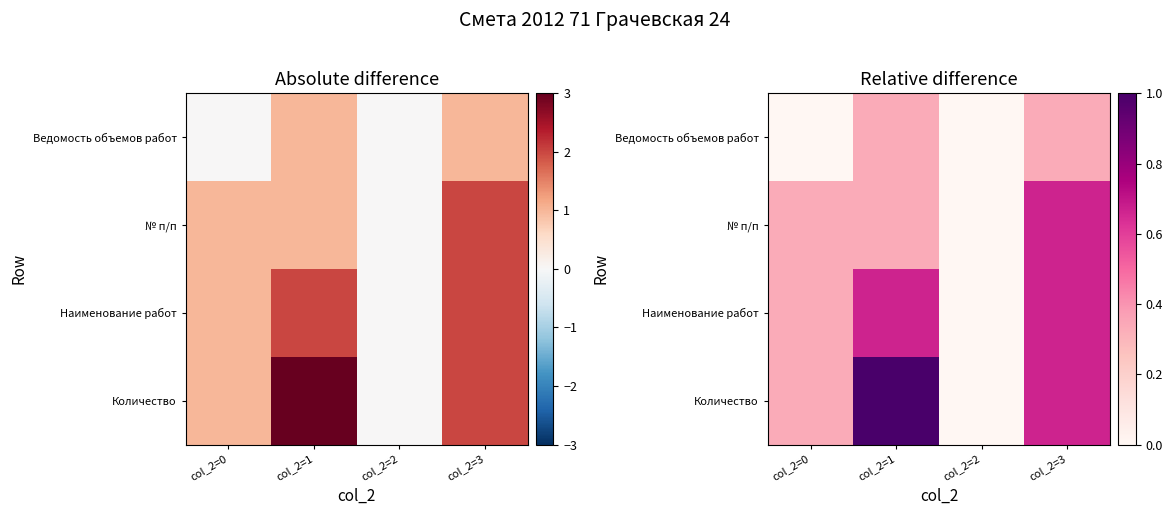

What value does the Наименование работ series have at col_2=3?

0.7